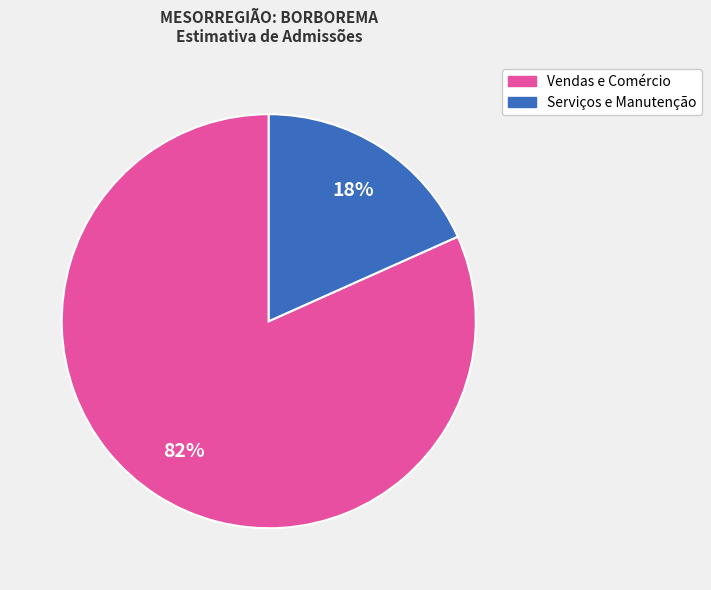

How many slices are in this pie chart?

2